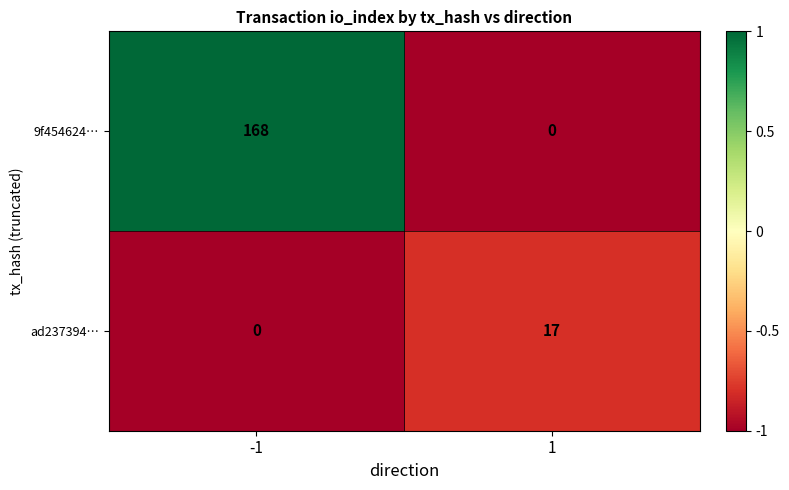

Reading left to right, extract all data points from this chart.

9f454624…: 168	0
ad237394…: 0	17